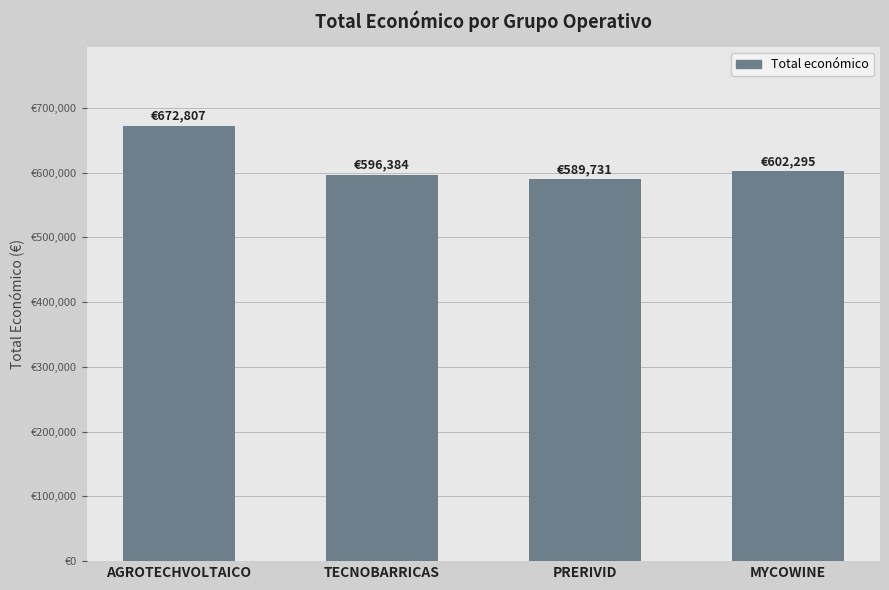

What is the ratio of the value at AGROTECHVOLTAICO to the value at MYCOWINE?

1.1